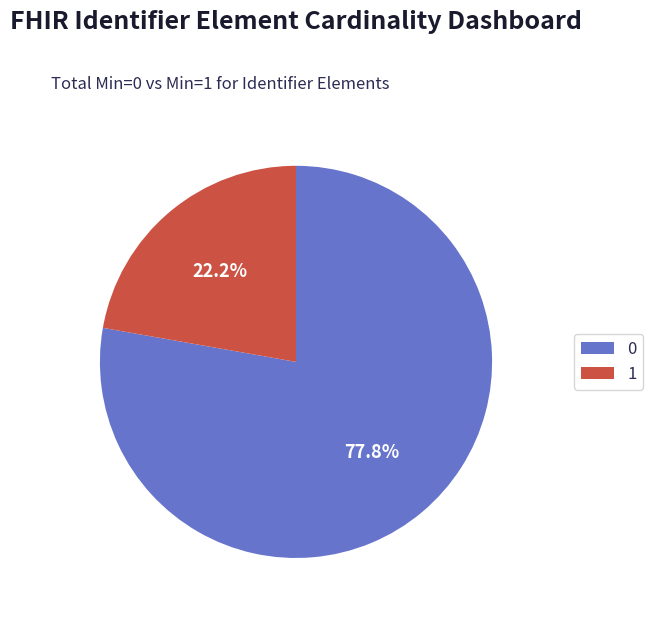

Combined, what portion of the pie is 1 and 0?

100.0%